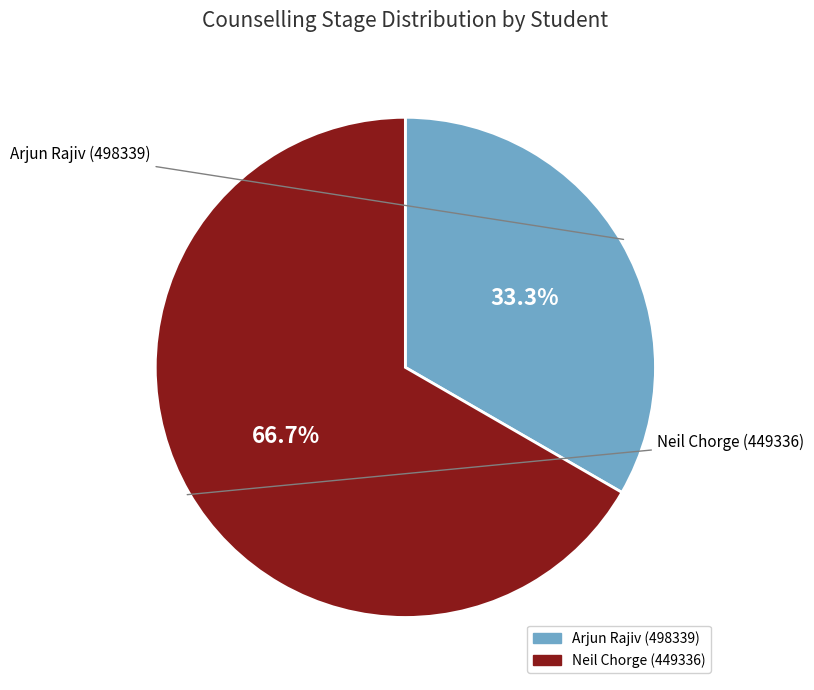

Rank the categories by value from lowest to highest.

Arjun Rajiv (498339), Neil Chorge (449336)